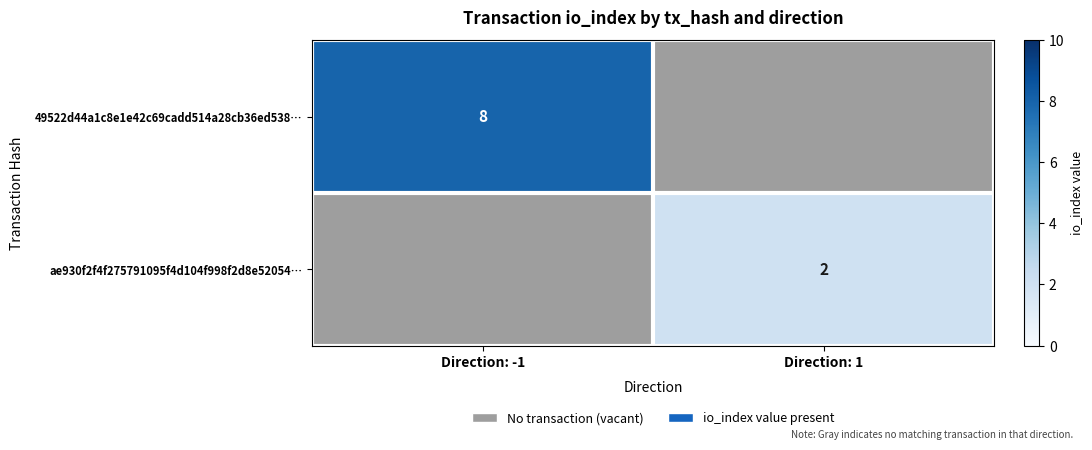

Which label corresponds to the largest value in the chart?

Direction: -1